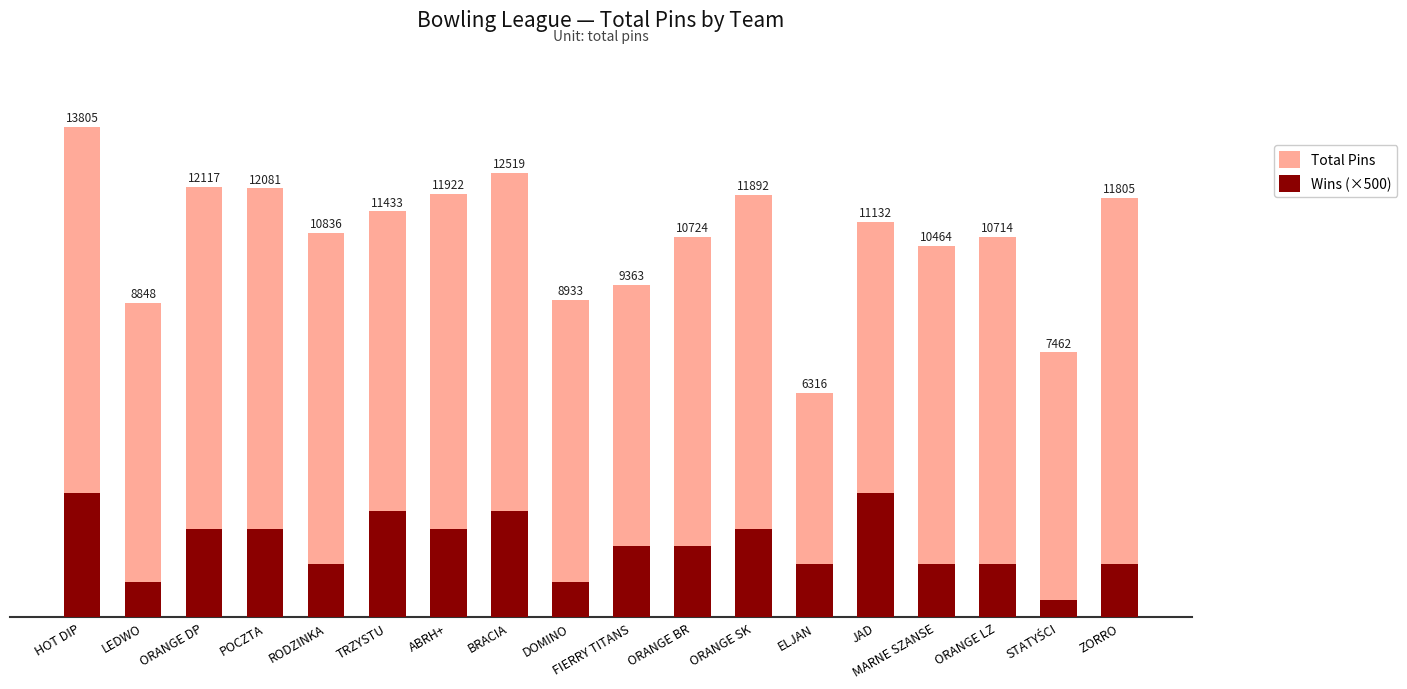

Between TRZYSTU and STATYŚCI, which series saw the biggest shift?

Total Pins